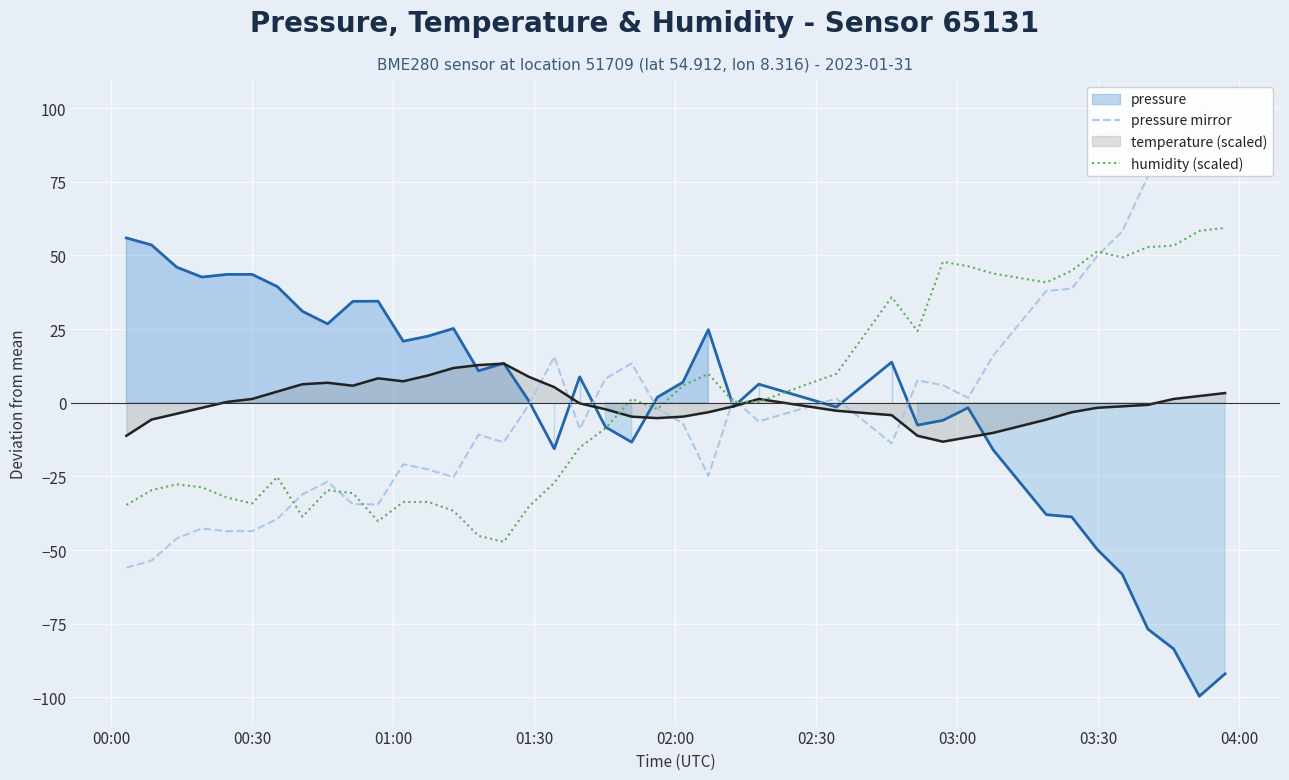

Does the chart display data point markers on the line(s)?

No